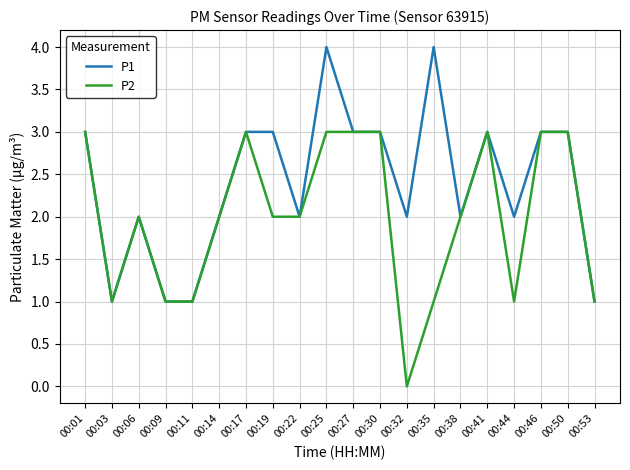

What is the maximum value shown in the chart?

4